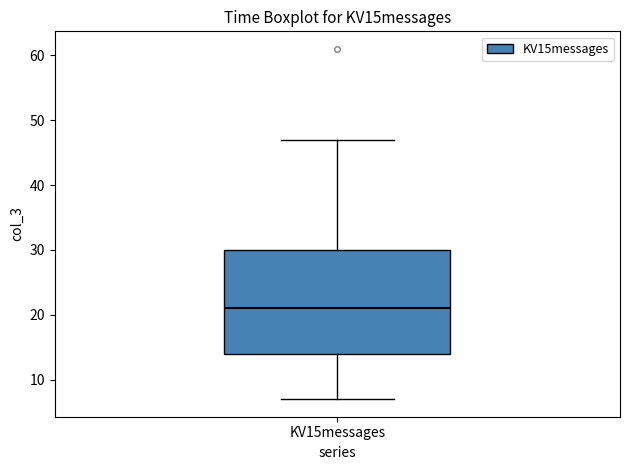

Read this box plot against the y-axis: the position of the median line, the range covered by the box, and the ends of both whiskers. The values are not printed on the chart, so give them approximately, as read against the axis.

median 21, box 14 to 30, whiskers 7 to 47